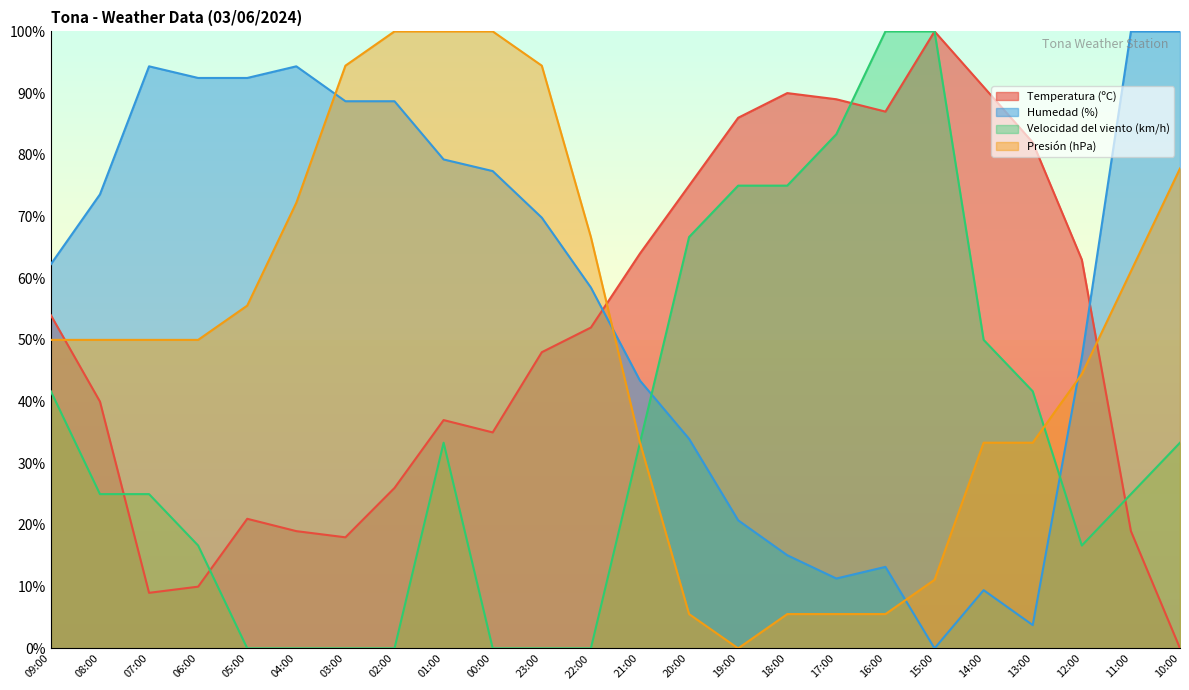

Where do Temperatura (ºC) and Velocidad del viento (km/h) first cross each other?

08:00 and 07:00